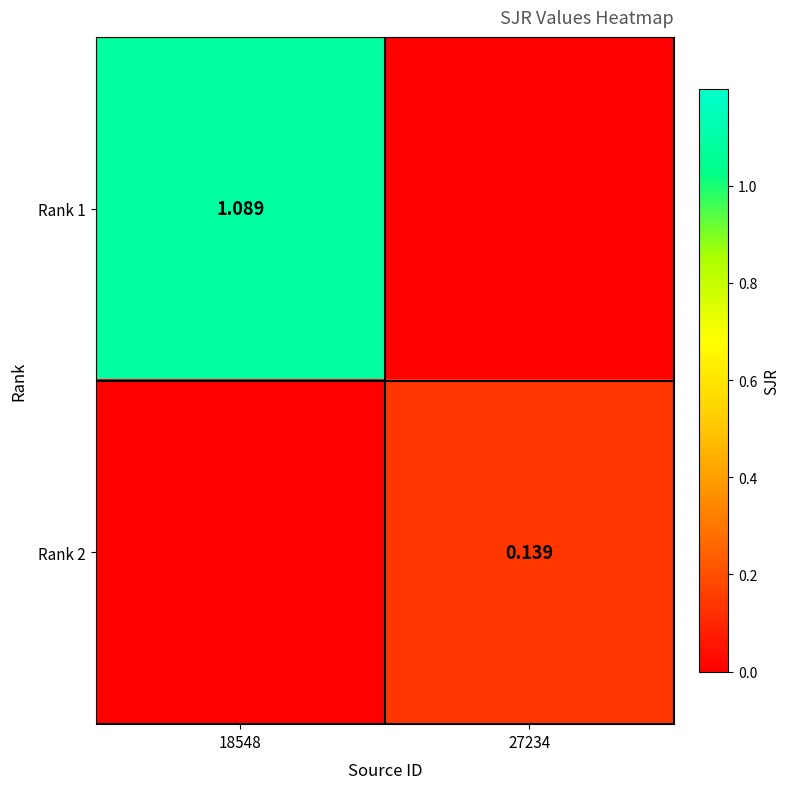

Count the number of data series in this chart.

2